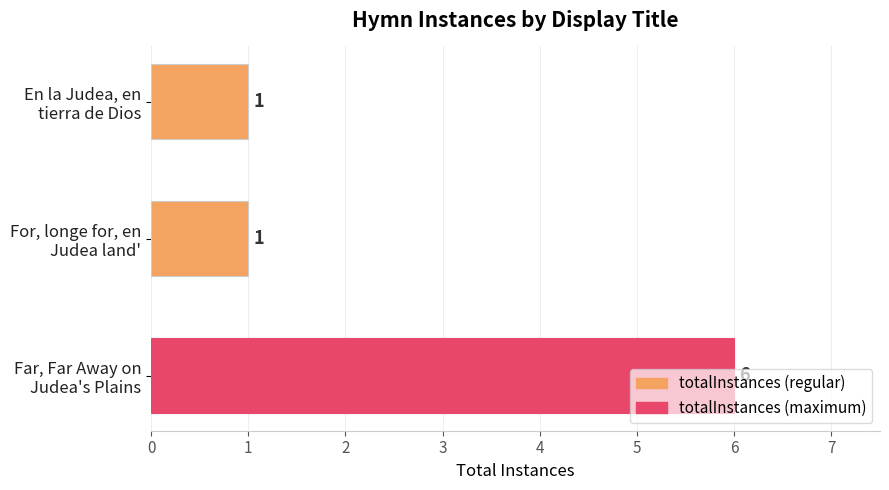

What is the greatest value displayed?

6